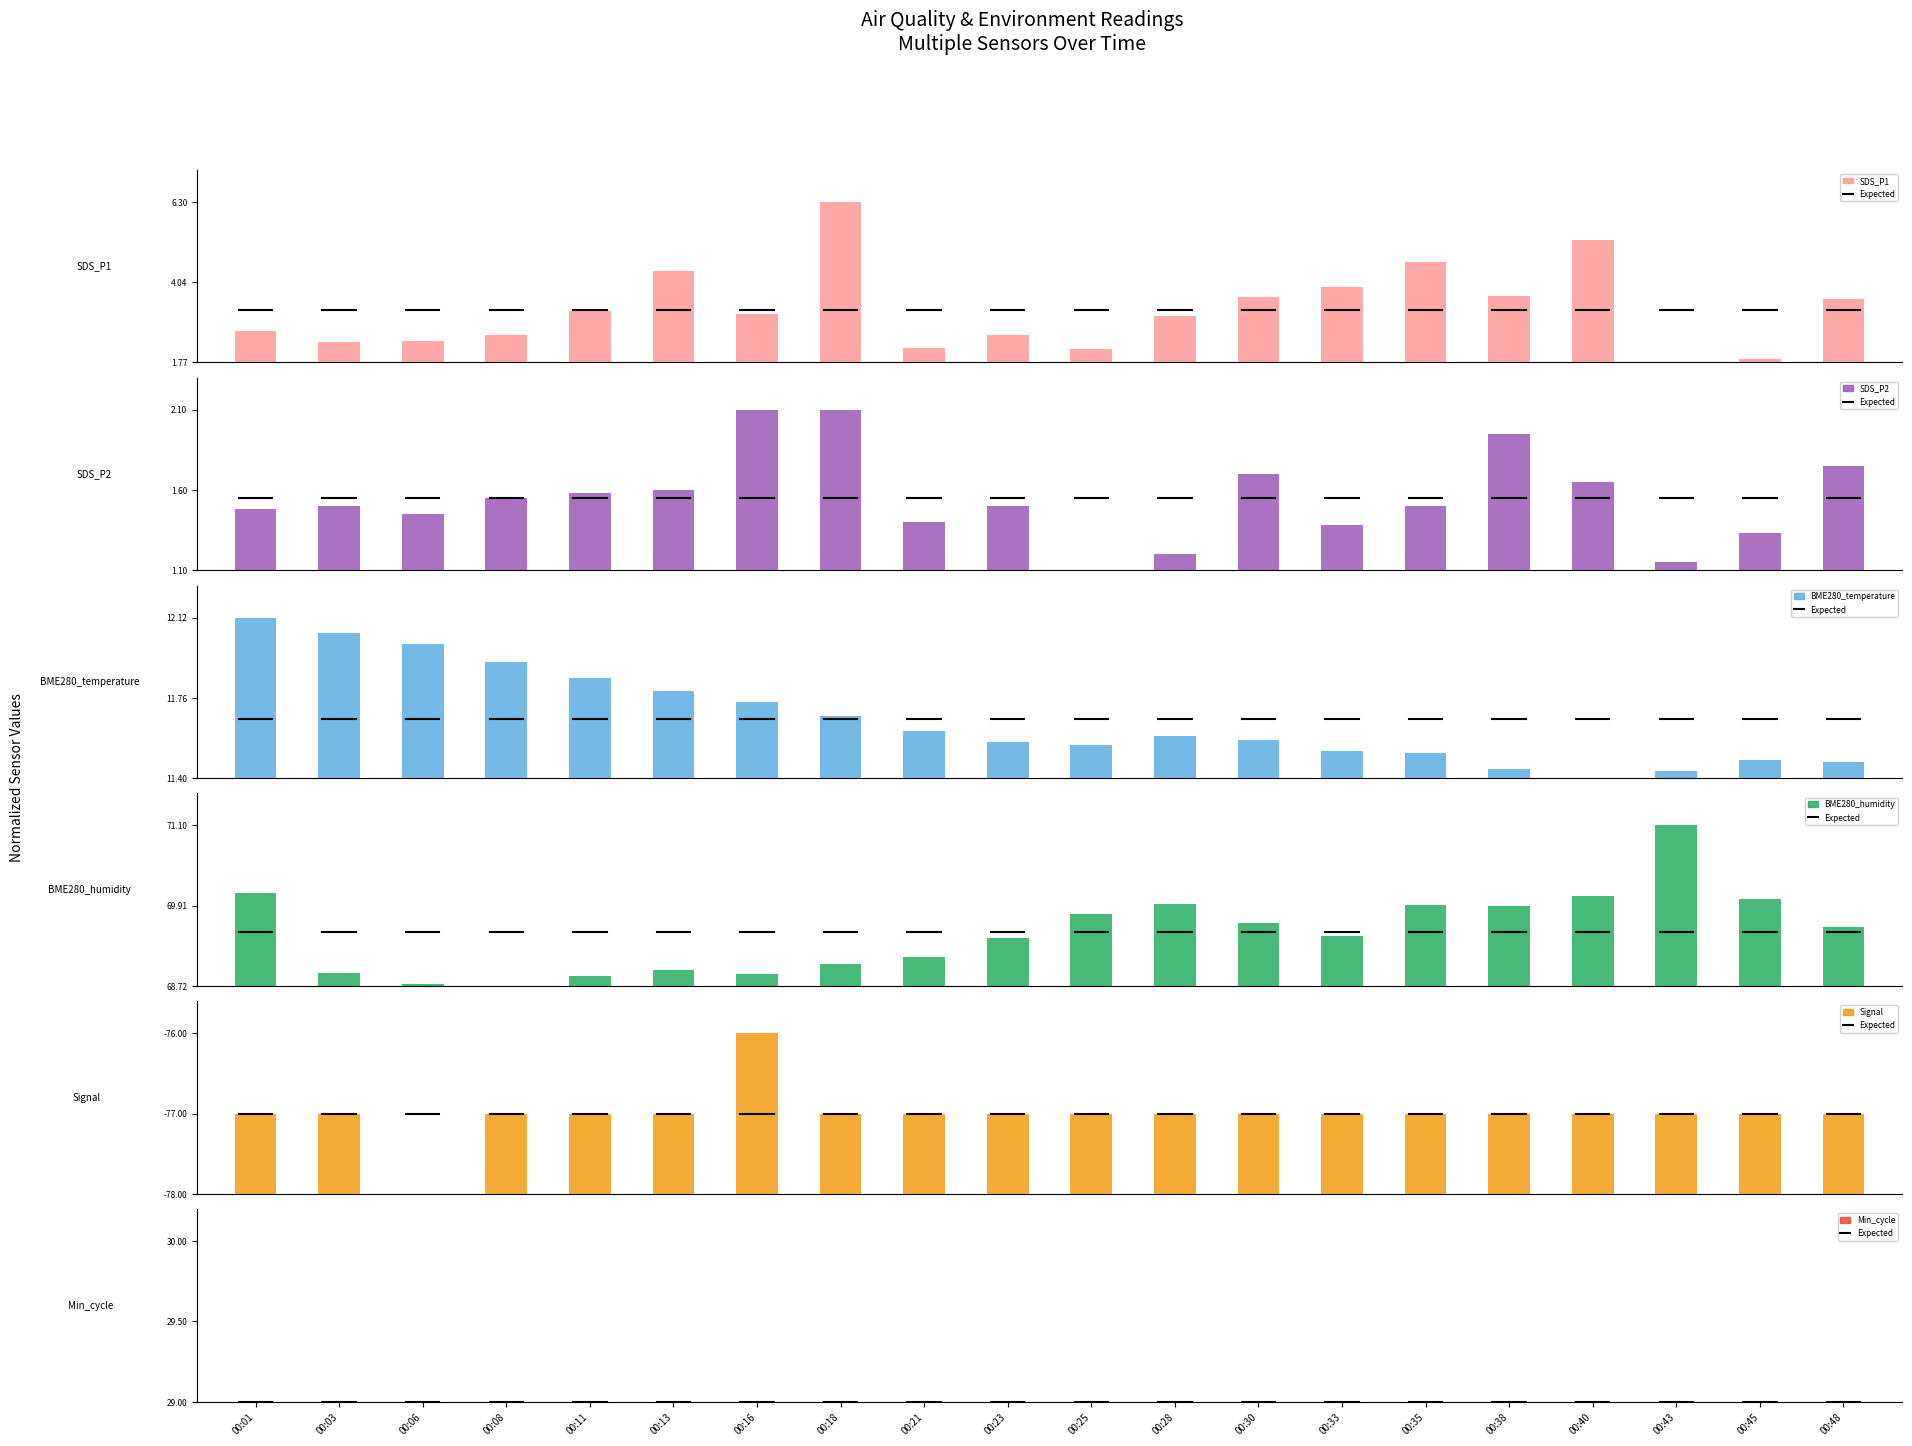

What is the value of the SDS_P2 bar at the 6th from the left?

0.5